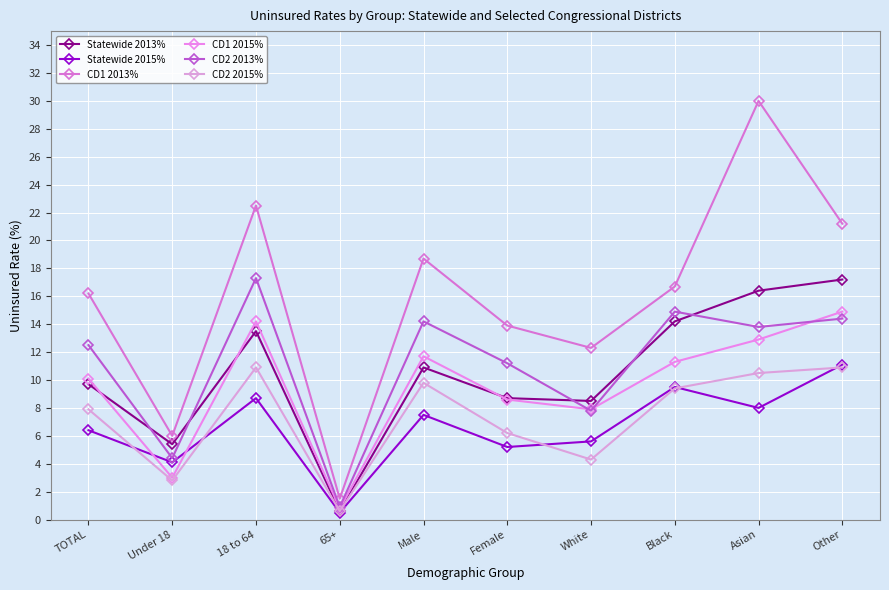

True or false: CD2 2015% has more than 1 points higher than both neighbors.

True